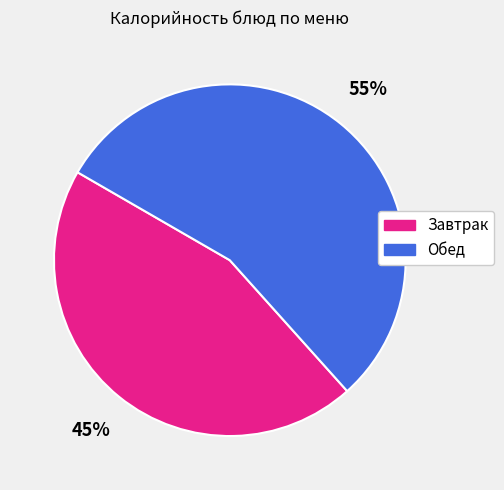

To the nearest percent, what is the difference between the largest and smallest slice percentages?

10%